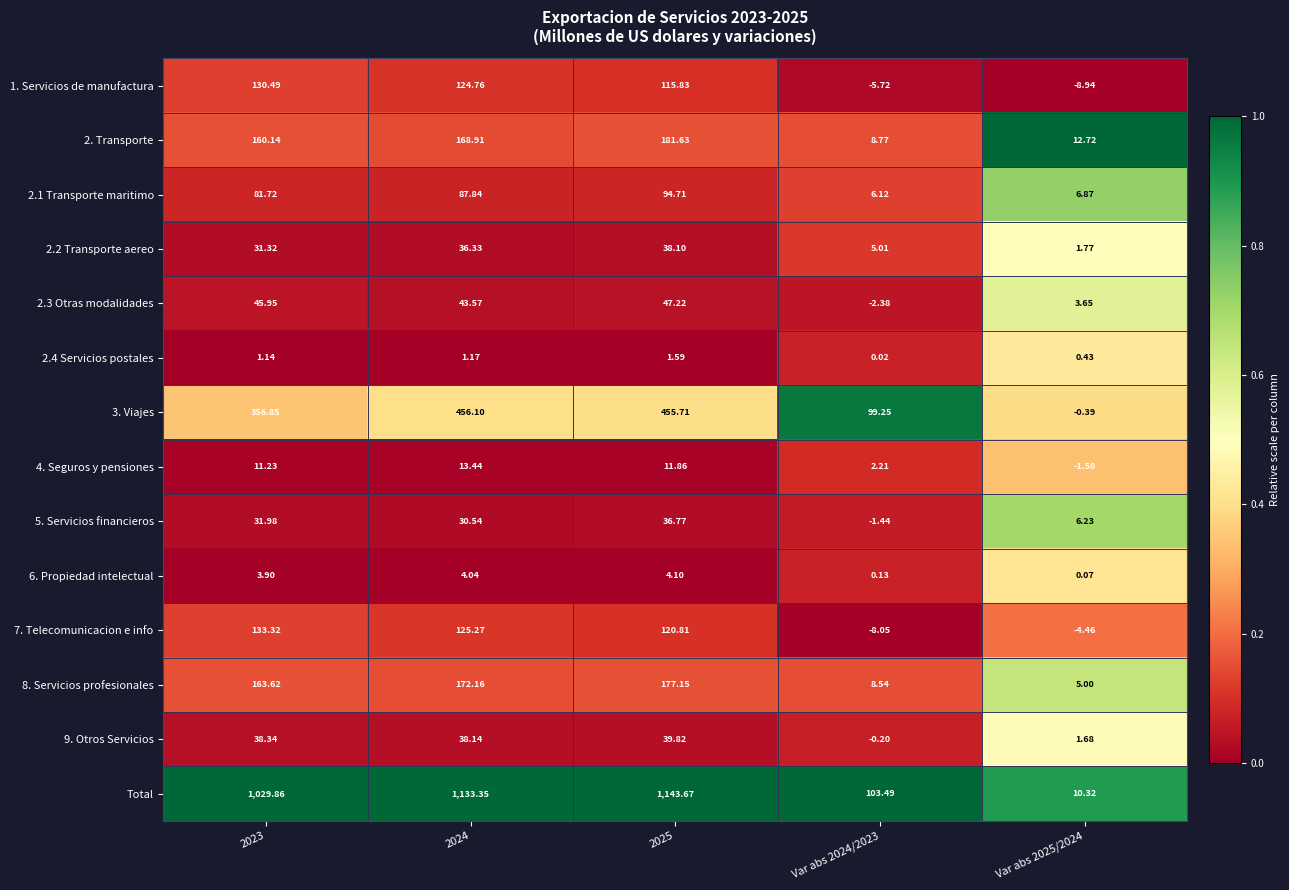

Which series has the widest spread of values?

Total